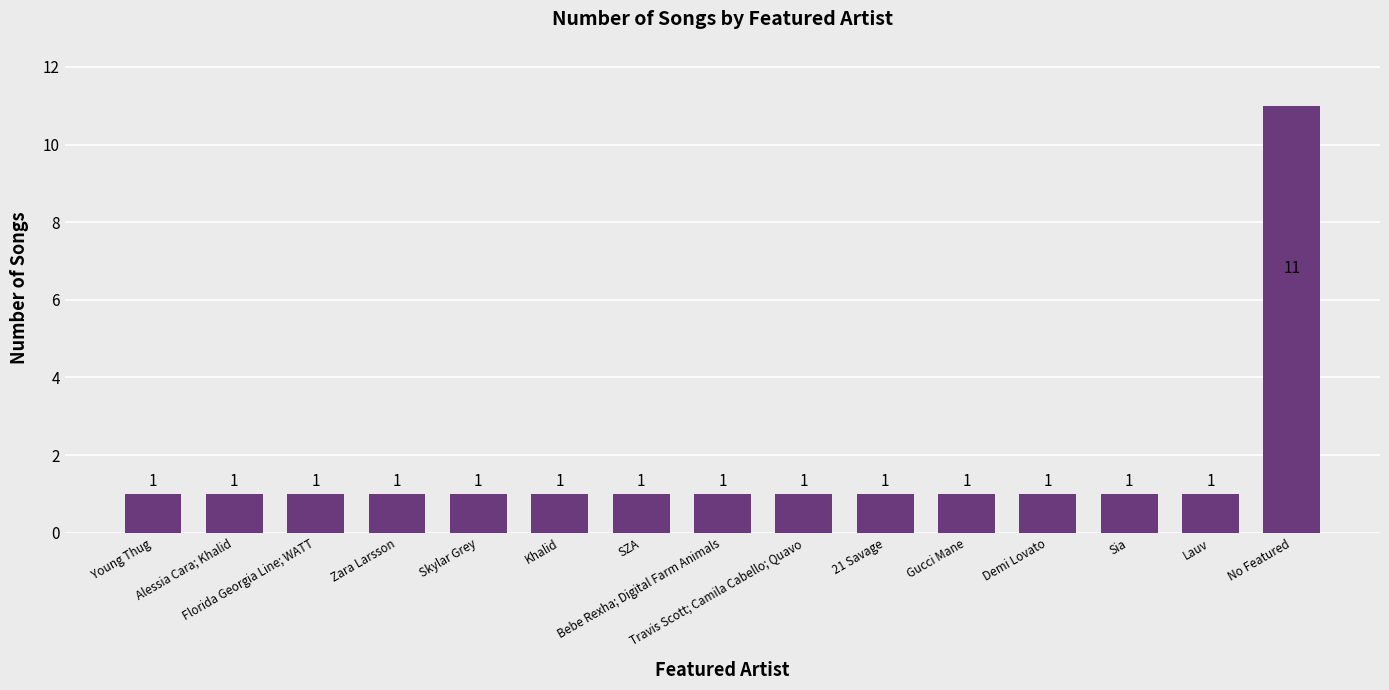

What is the maximum value shown in the chart?

11